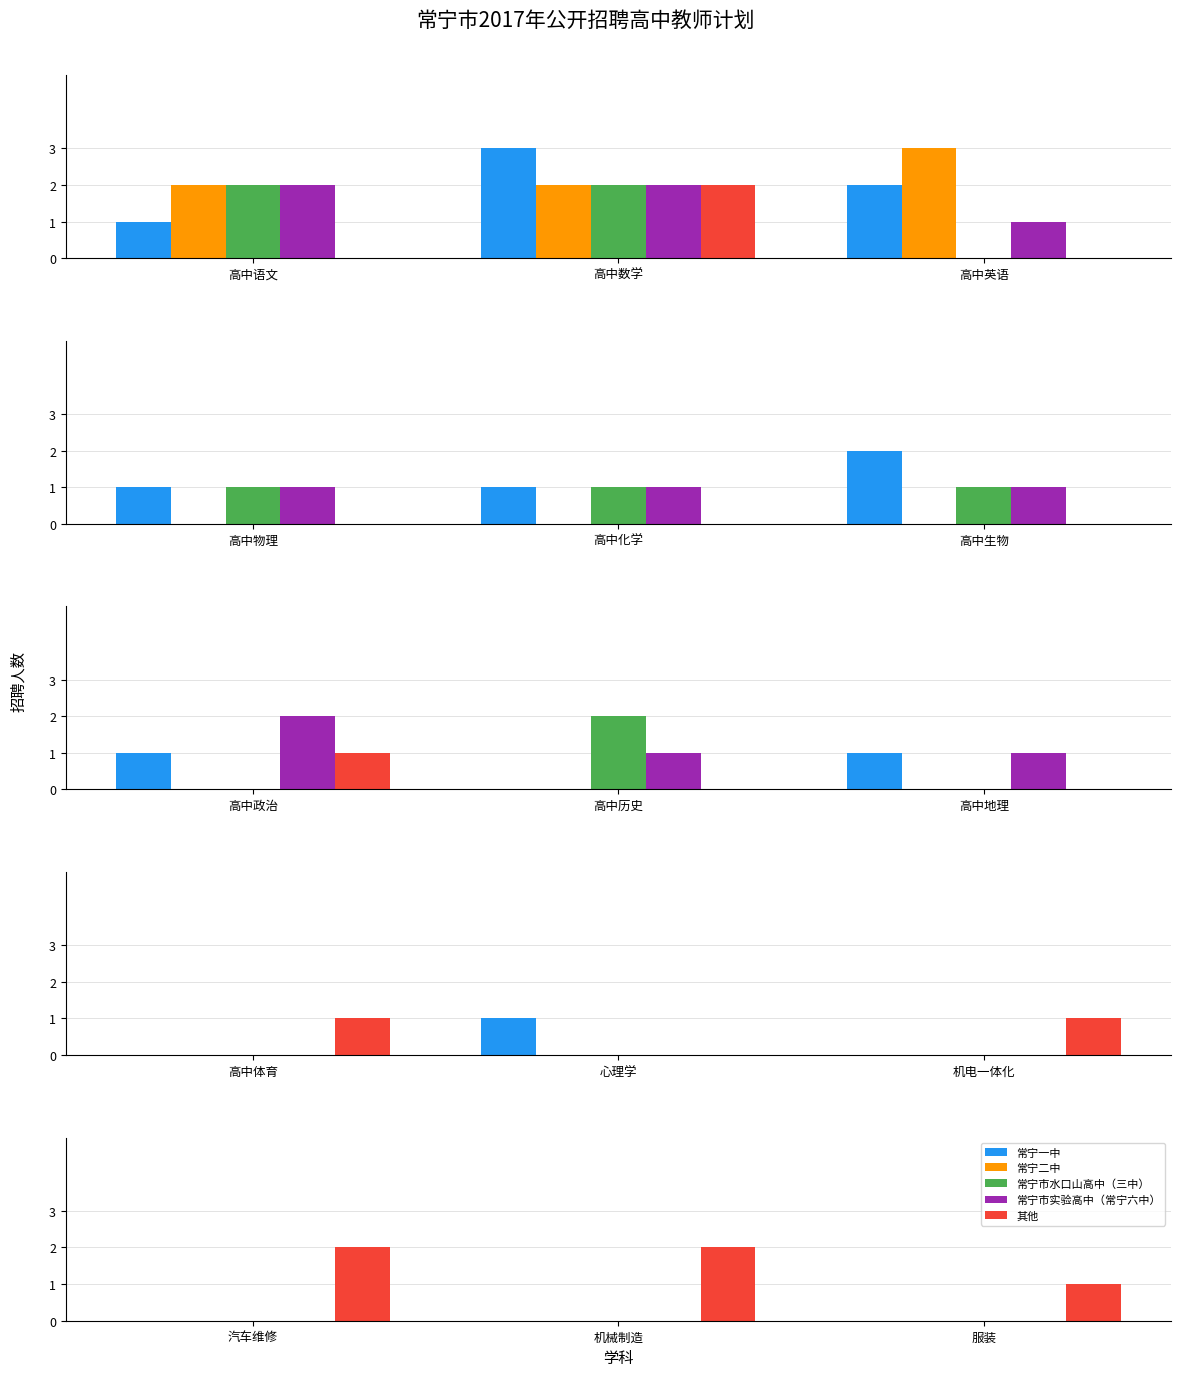

How many categories are shown in the chart?

3